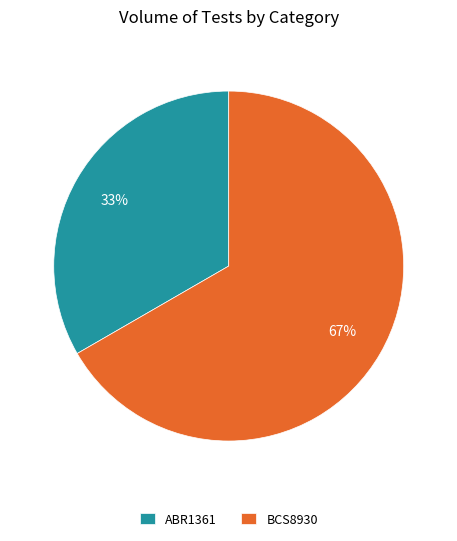

Does ABR1361 represent more than half of the total?

No